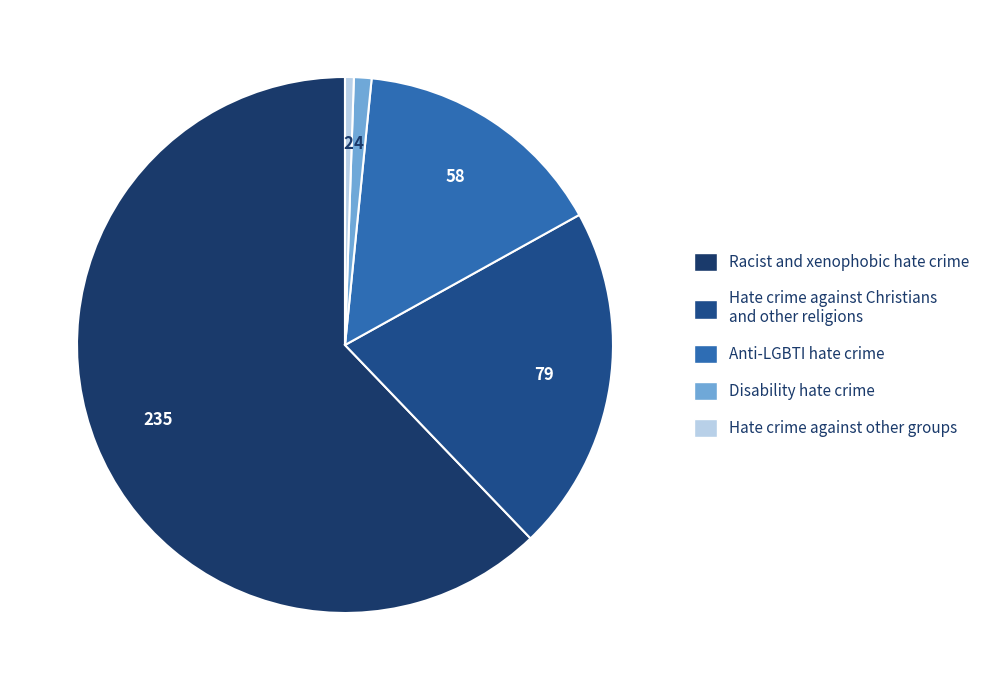

The Racist and xenophobic hate crime slice represents 62% of the pie. True or false?

True